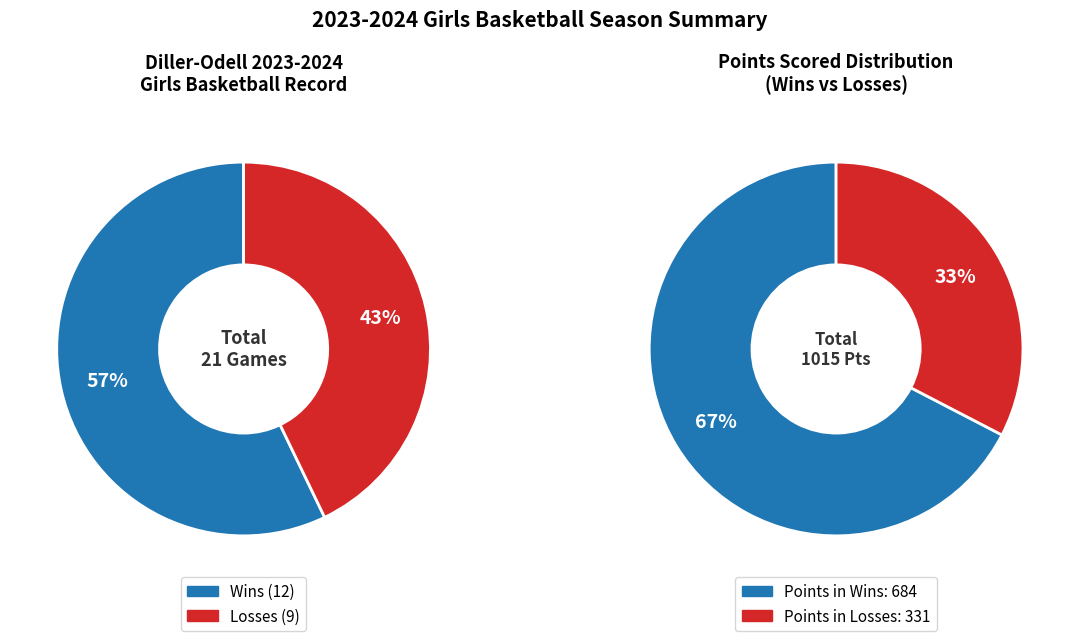

What percentage is the Wins slice, to the nearest percent?

57%